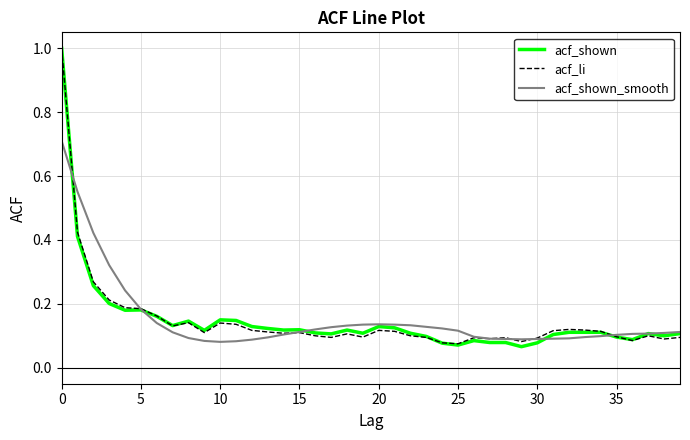

How many acf_shown_smooth values are between 0 and 1?

40